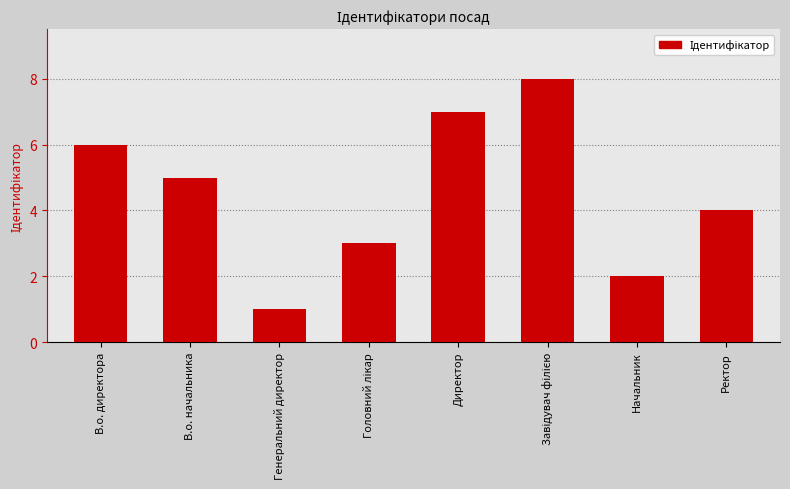

What is the sum of the values at В.о. начальника and Директор?

12